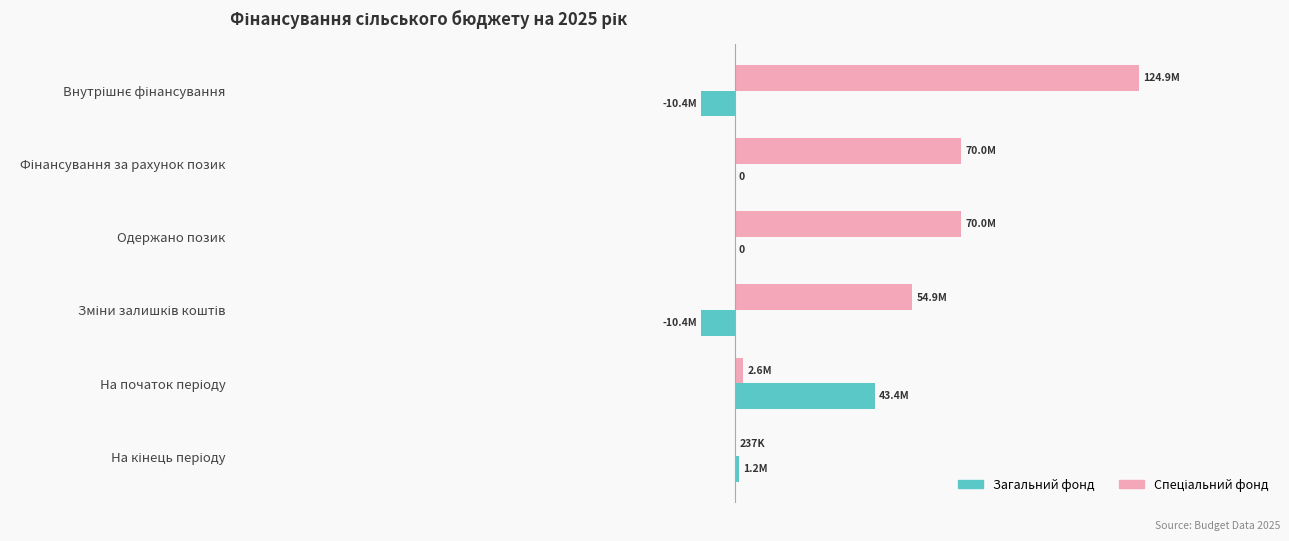

How many bars are there in total?

12